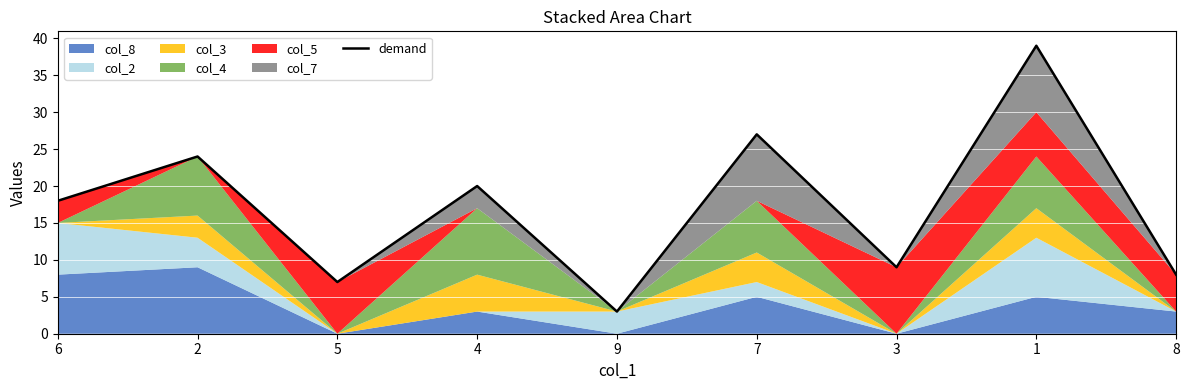

What is the difference between the values at 5 and 8?

1